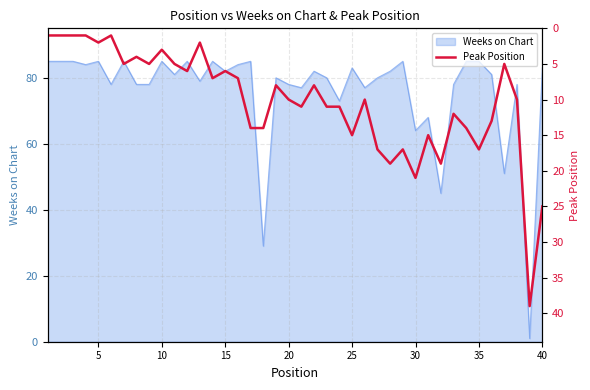

How many interior local valleys (lower than both neighbors) does the data have?

12